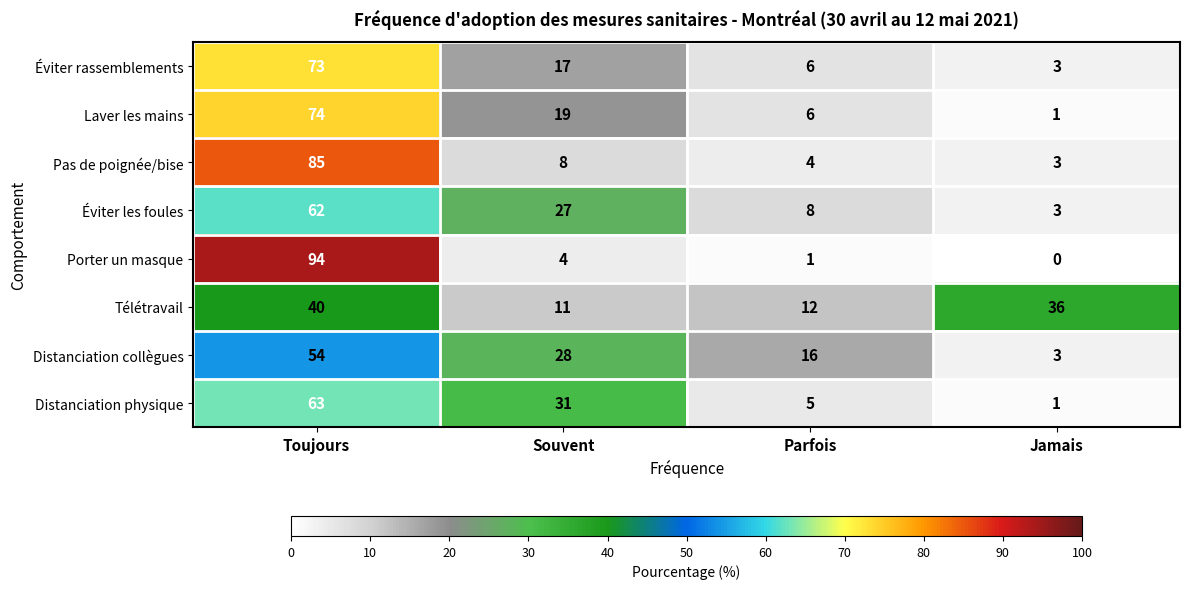

Is it true that Laver les mains equals 19 at Souvent?

True